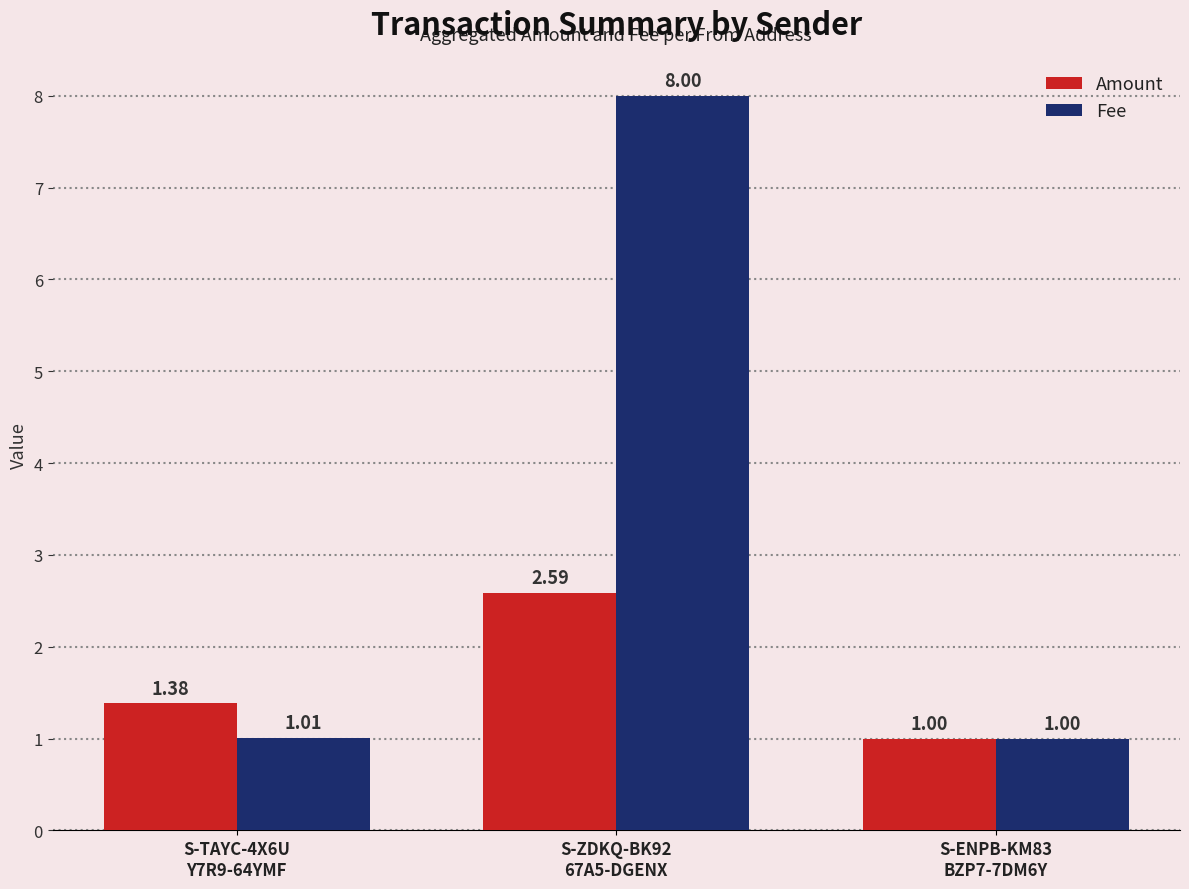

What is the average value of the Fee series?

3.3